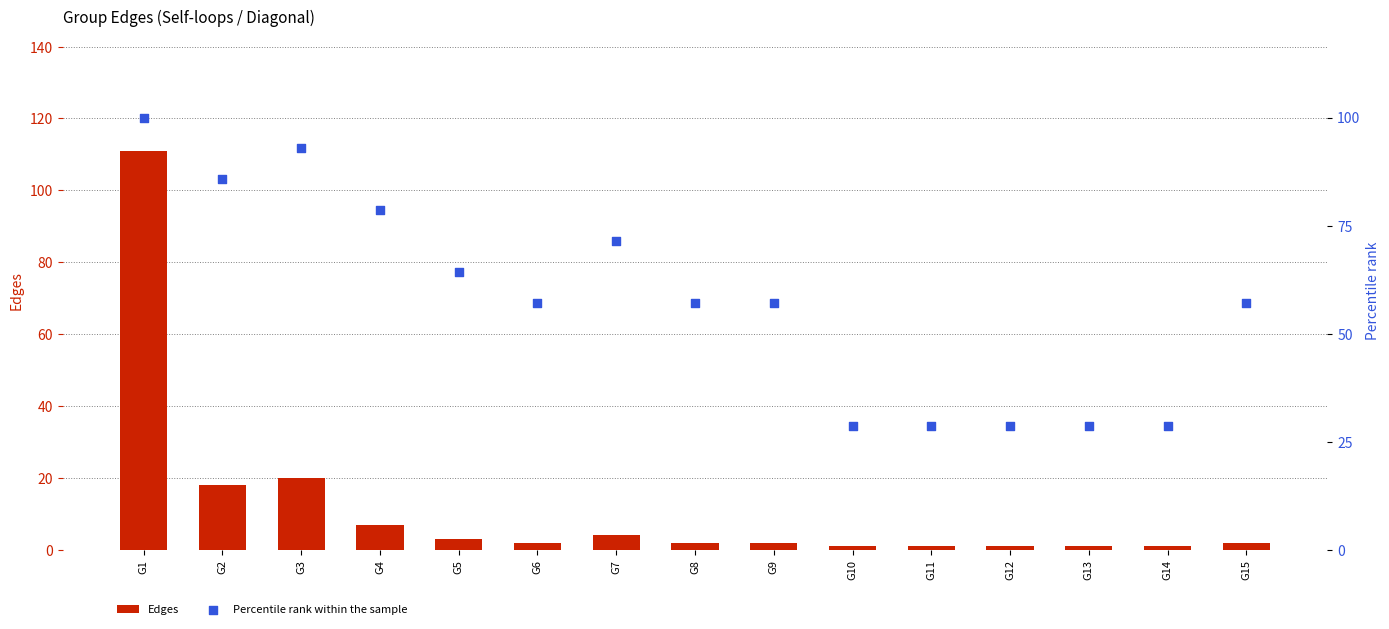

Which series has the largest Y range (max minus min)?

Edges